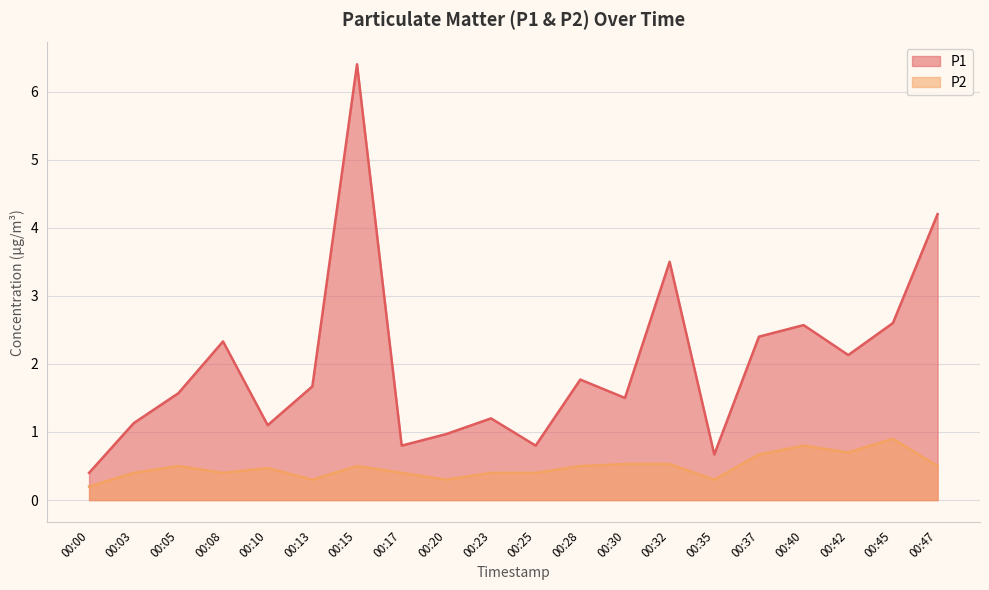

What is the total value across all series at 00:15?

6.9